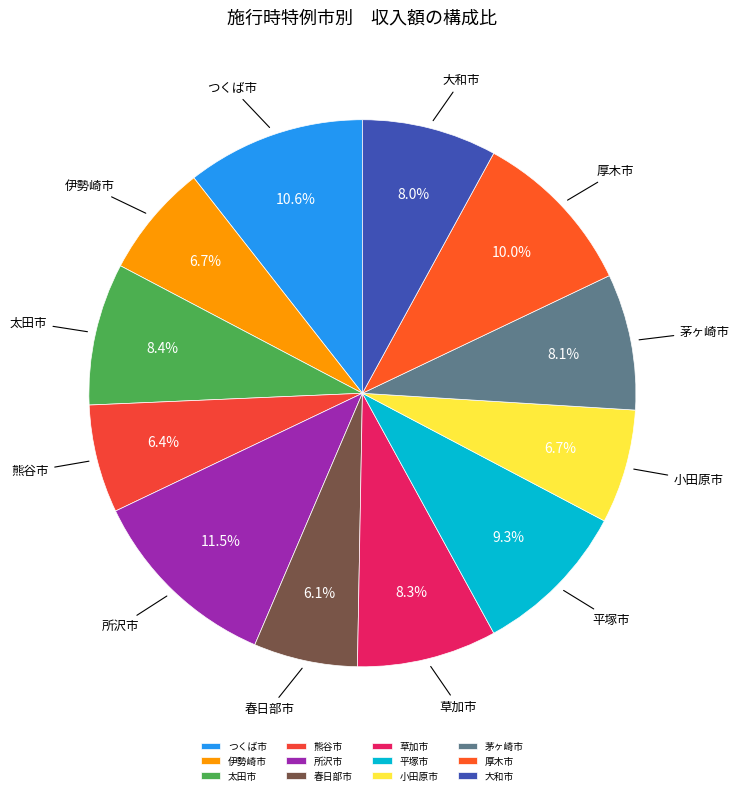

How many slices are in this pie chart?

12